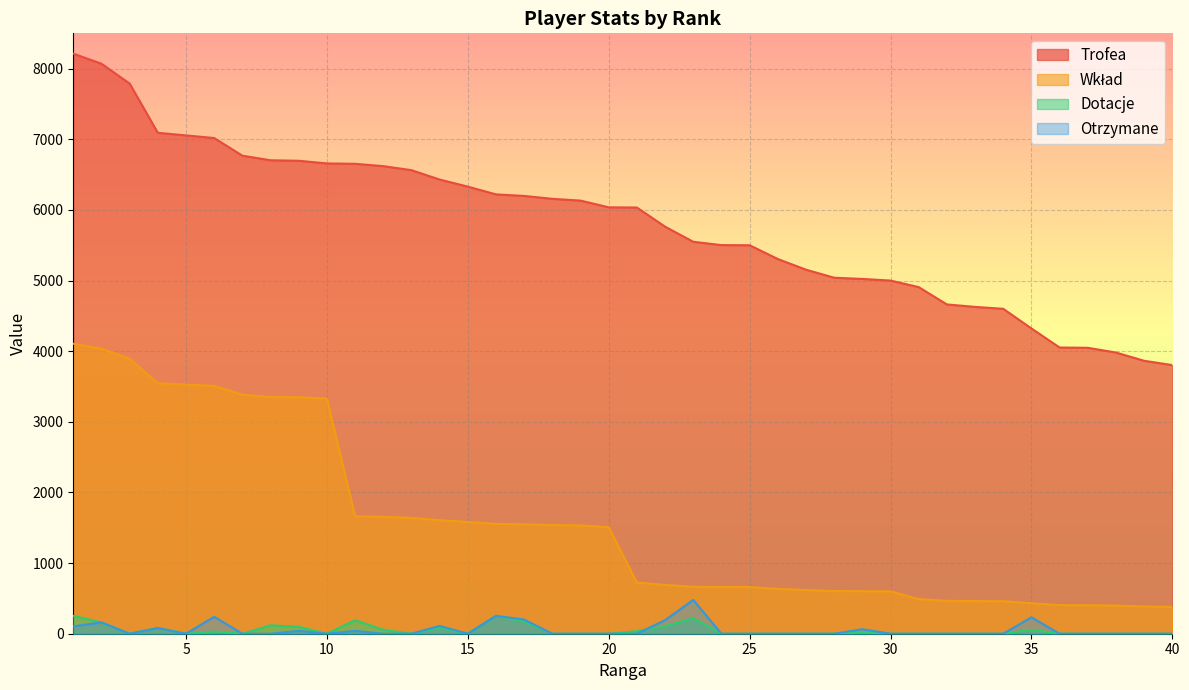

At which category does the chart reach its minimum across all series?

3